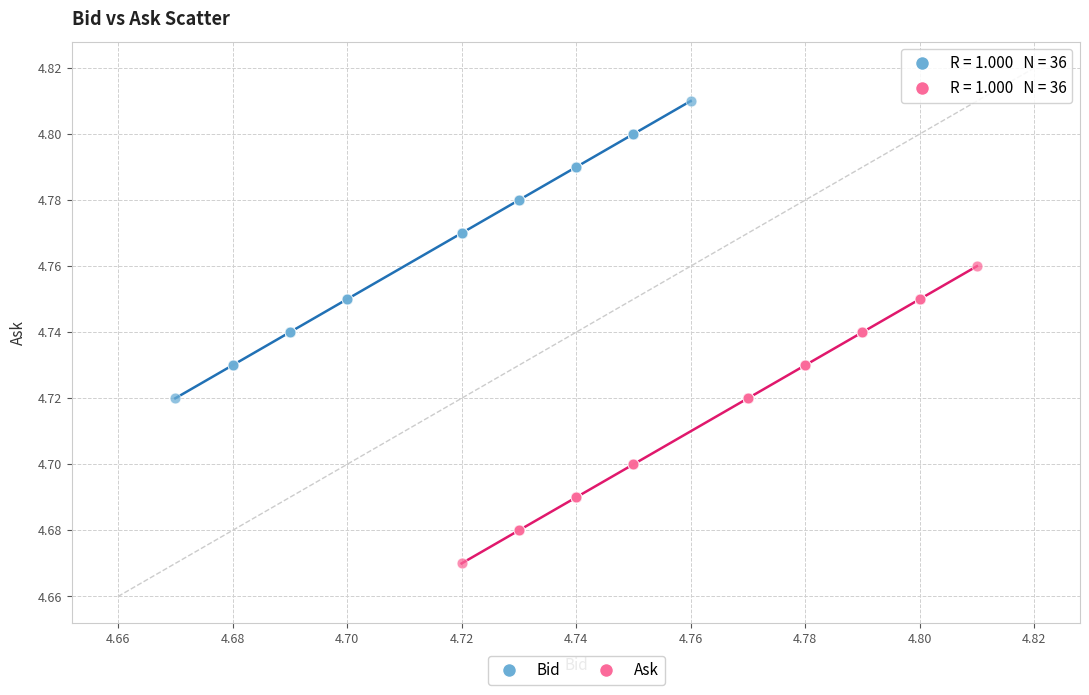

Which series reaches the minimum Y coordinate?

Ask